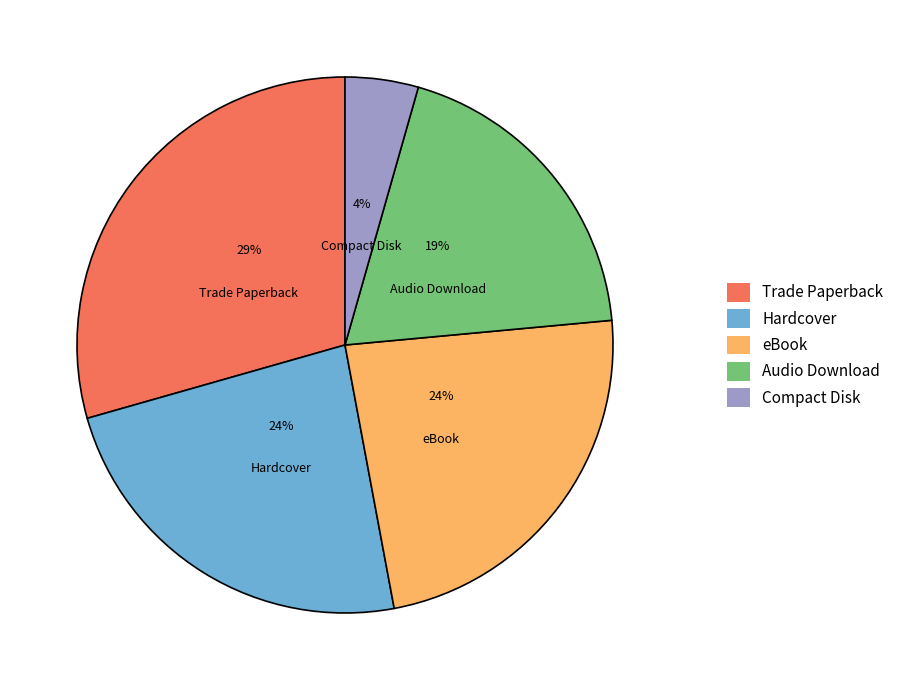

To the nearest percent, what portion does Compact Disk represent?

4%